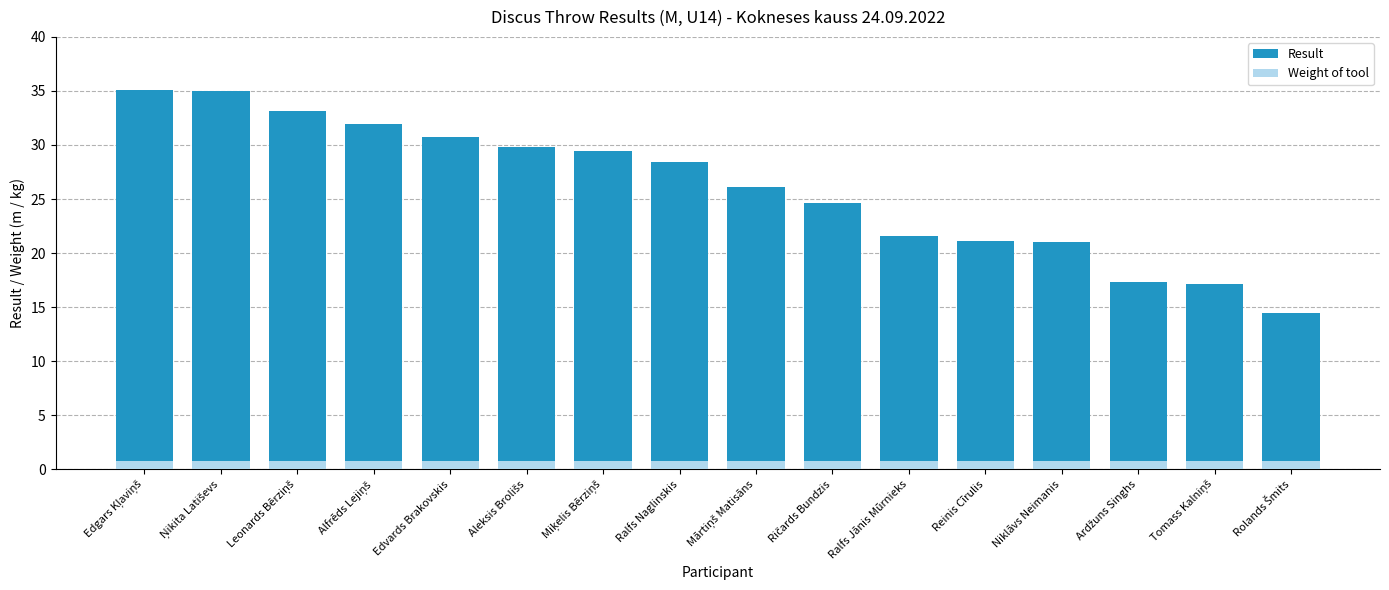

True or false: Weight of tool has a value of 0.3 at Miķelis Bērziņš.

False